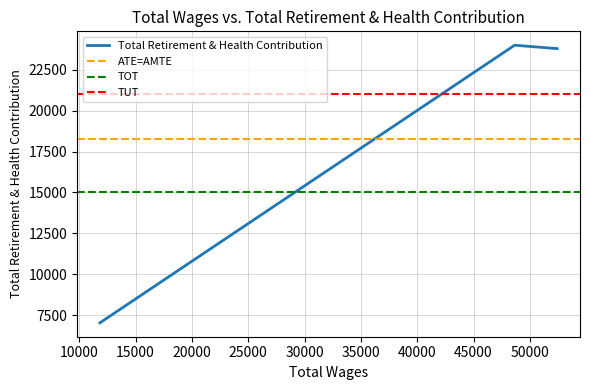

How many lines are shown in the chart?

1